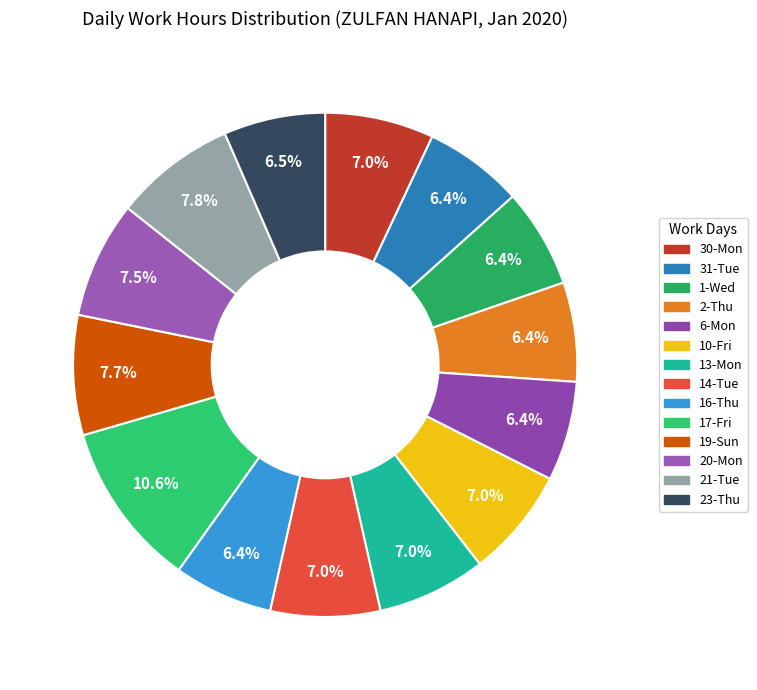

Approximately how many times larger is the value at 16-Thu compared to 23-Thu?

1.0